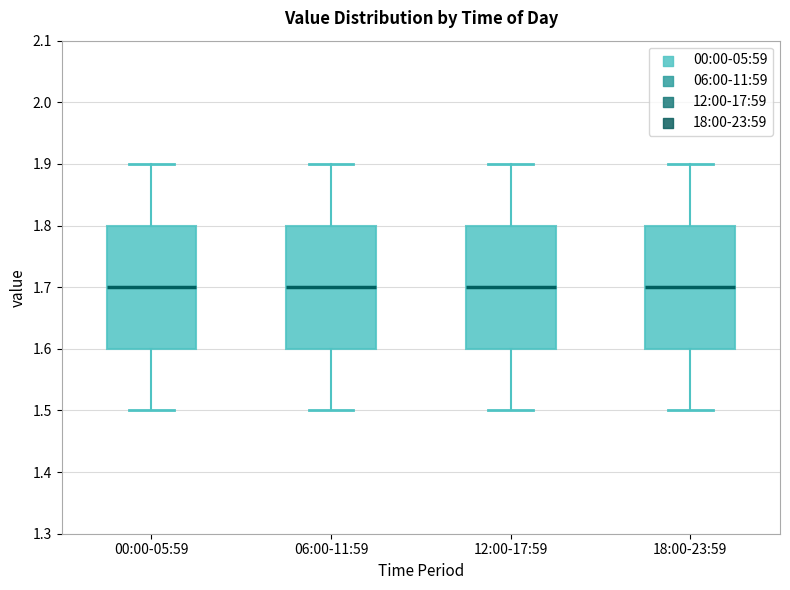

Where is the lower edge of the box for 12:00-17:59 on the y-axis? The values are not printed on the chart, so give them approximately, as read against the axis.

1.6